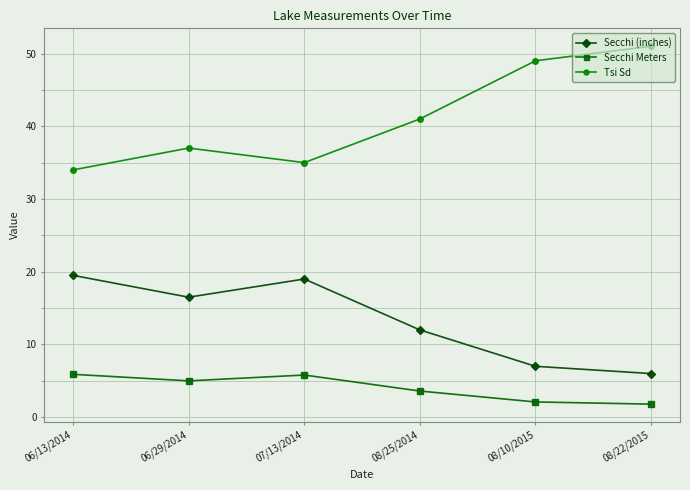

Does the chart display data point markers on the line(s)?

Yes